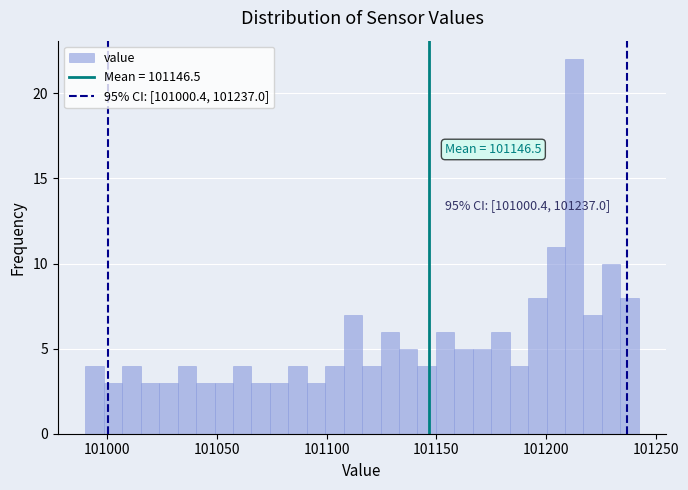

Read against the x-axis, roughly where is the centre of the tallest bar?

101215